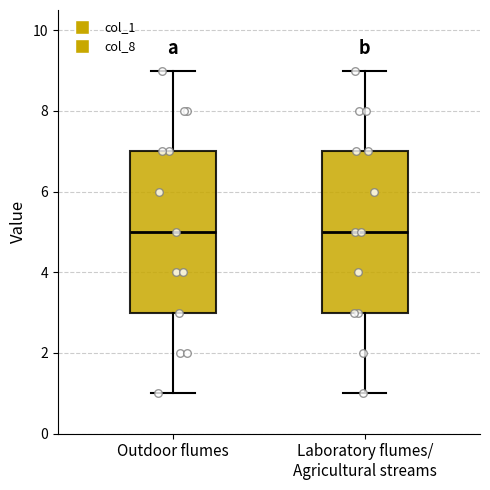

Reading left to right, transcribe this box plot: for each box, give where its median line is, the range the box spans, and where its two whiskers end, as read against the y-axis. The values are not printed on the chart, so give them approximately, as read against the axis.

Outdoor flumes: median 5, box 3 to 7, whiskers 1 to 9
Laboratory flumes/ Agricultural streams: median 5, box 3 to 7, whiskers 1 to 9